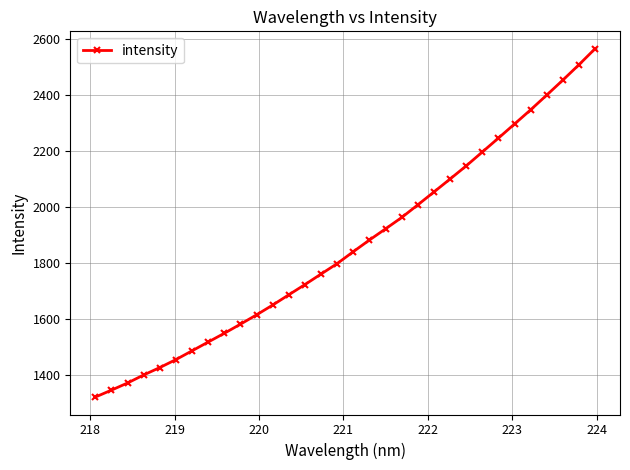

How many lines are shown in the chart?

1